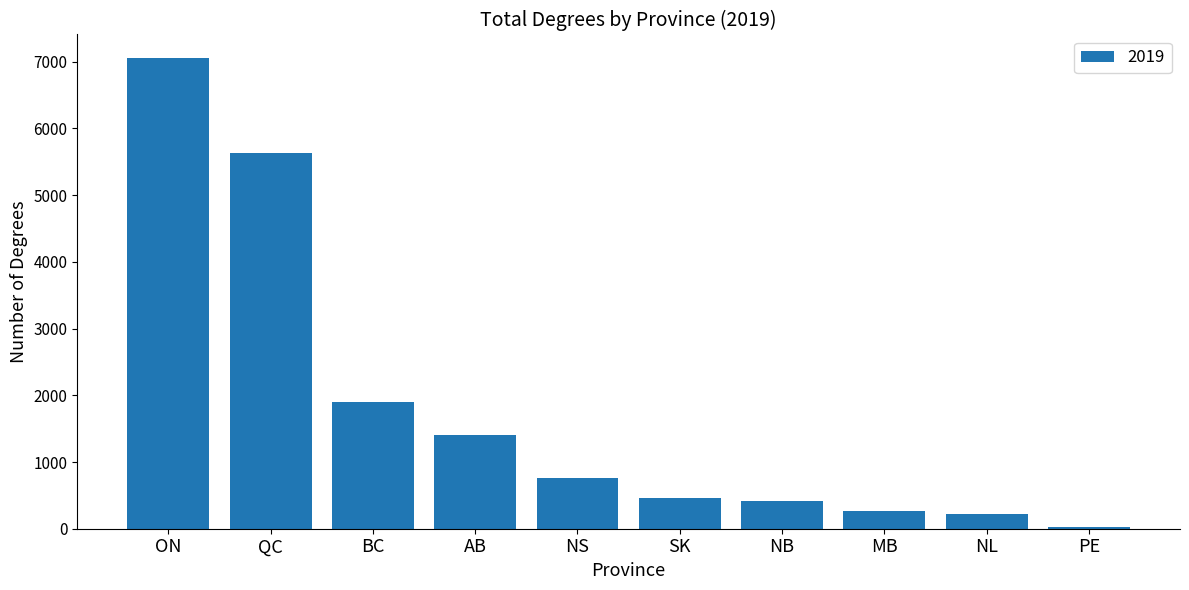

What is the sum of all values?

18154